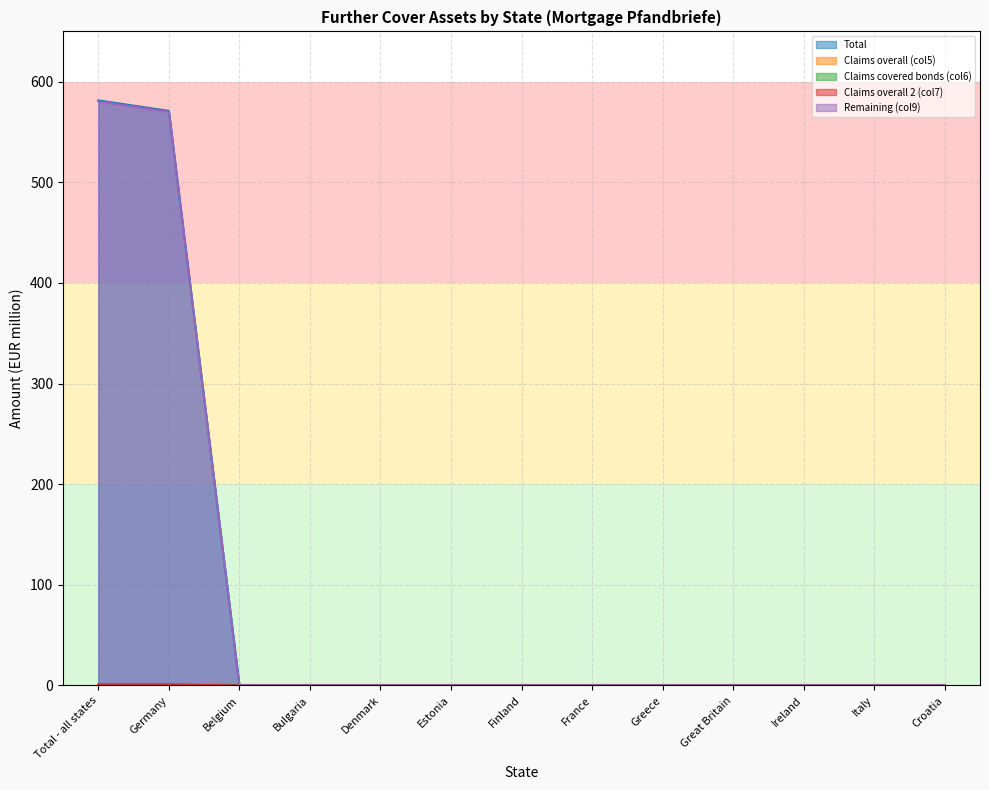

List the labels in order of Claims overall 2 (col7) value, largest first.

Total - all states, Germany, Belgium, Bulgaria, Denmark, Estonia, Finland, France, Greece, Great Britain, Ireland, Italy, Croatia